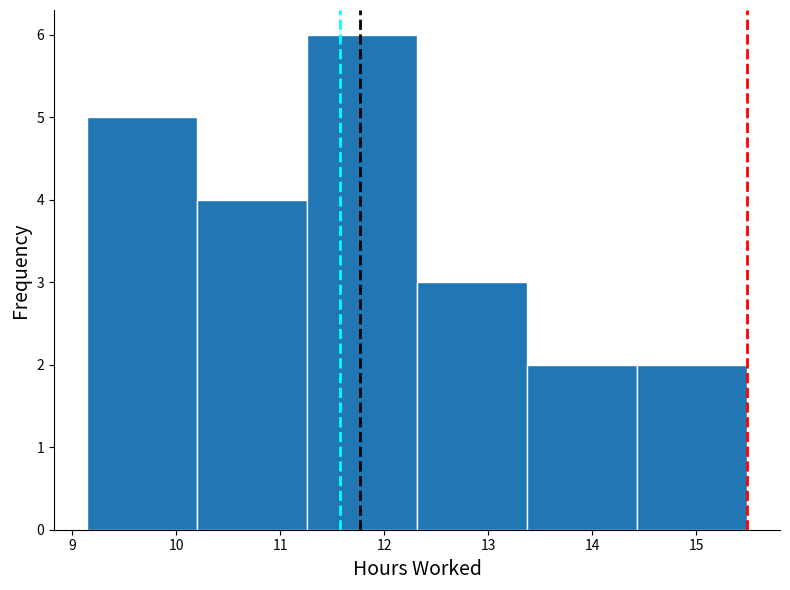

How tall is the bar that spans 12.3 to 13.4 on the x-axis? Neither the bar edges nor the heights are printed on the chart, so give them approximately, as read against the axes.

3